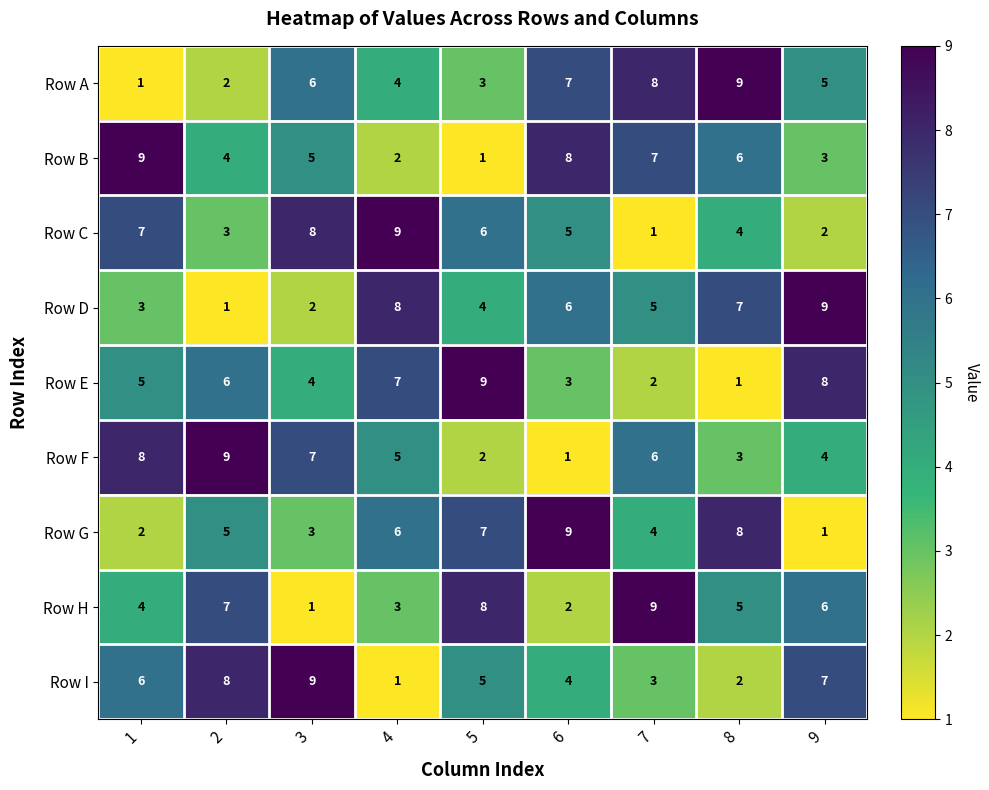

Between 6 and 9, which series saw the biggest shift?

Row G